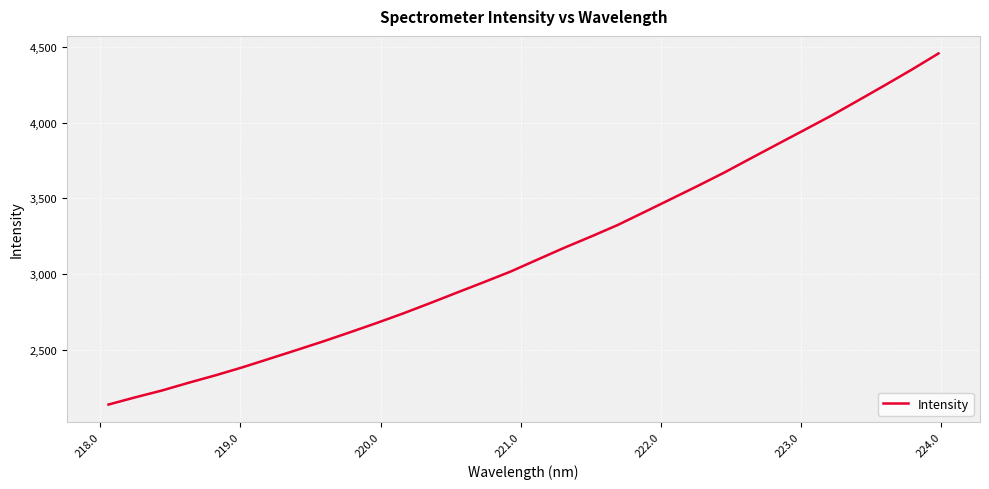

What is the difference between the maximum and minimum values?

2317.4